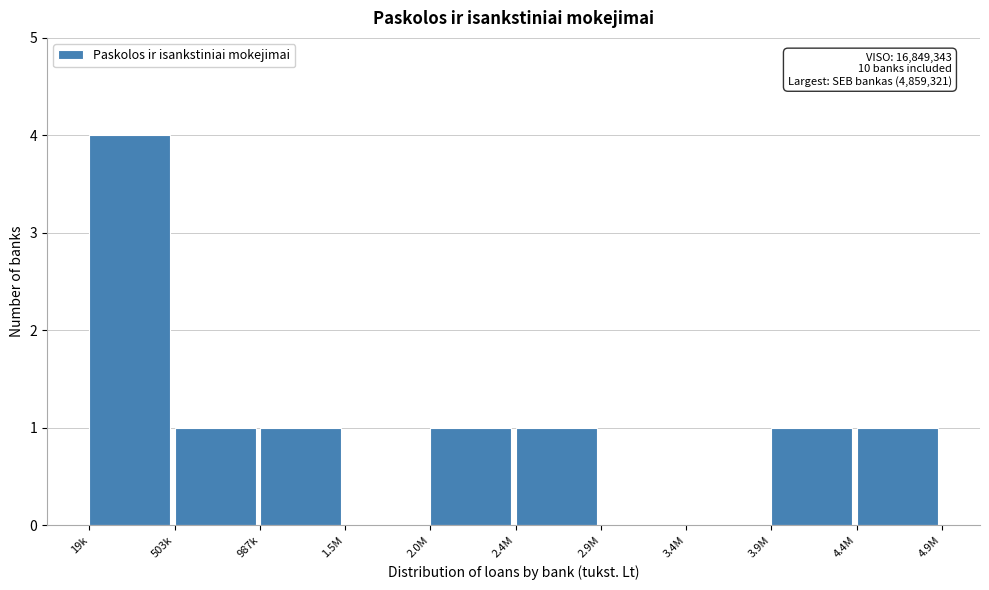

Reading left to right, list all the values displayed in this chart.

19k=4	503k=1	987k=1	1.5M=0	2.0M=1	2.4M=1	2.9M=0	3.4M=0	3.9M=1	4.4M=1